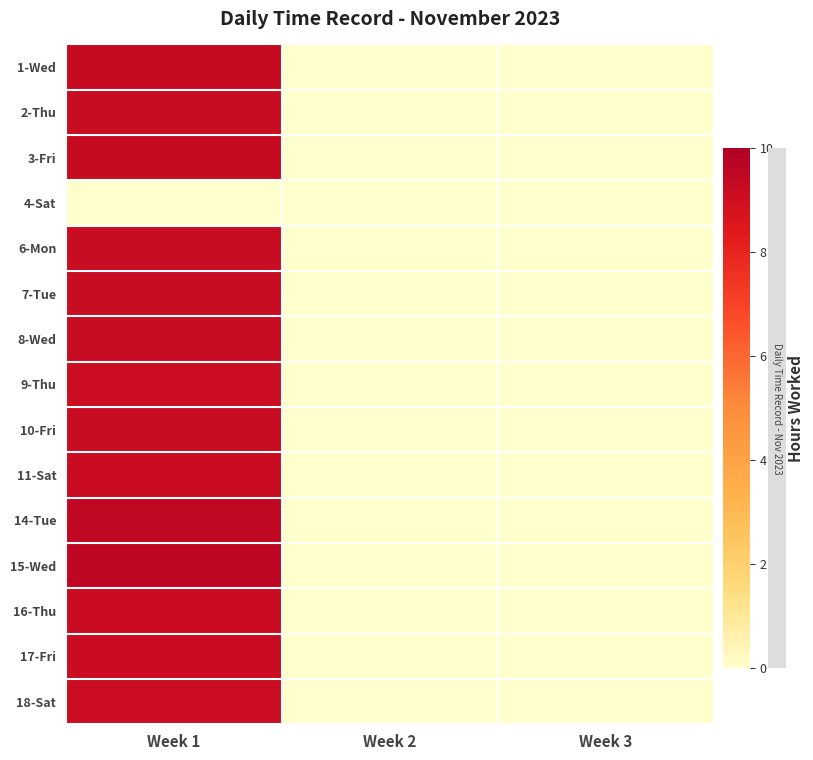

Reading left to right, transcribe all the data shown in this chart.

1-Wed: Week 1=9.3	Week 2=0.0	Week 3=0.0
2-Thu: Week 1=9.2	Week 2=0.0	Week 3=0.0
3-Fri: Week 1=9.3	Week 2=0.0	Week 3=0.0
4-Sat: Week 1=0.0	Week 2=0.0	Week 3=0.0
6-Mon: Week 1=9.2	Week 2=0.0	Week 3=0.0
7-Tue: Week 1=9.2	Week 2=0.0	Week 3=0.0
8-Wed: Week 1=9.2	Week 2=0.0	Week 3=0.0
9-Thu: Week 1=9.1	Week 2=0.0	Week 3=0.0
10-Fri: Week 1=9.2	Week 2=0.0	Week 3=0.0
11-Sat: Week 1=9.2	Week 2=0.0	Week 3=0.0
14-Tue: Week 1=9.4	Week 2=0.0	Week 3=0.0
15-Wed: Week 1=9.5	Week 2=0.0	Week 3=0.0
16-Thu: Week 1=9.2	Week 2=0.0	Week 3=0.0
17-Fri: Week 1=9.2	Week 2=0.0	Week 3=0.0
18-Sat: Week 1=9.1	Week 2=0.0	Week 3=0.0